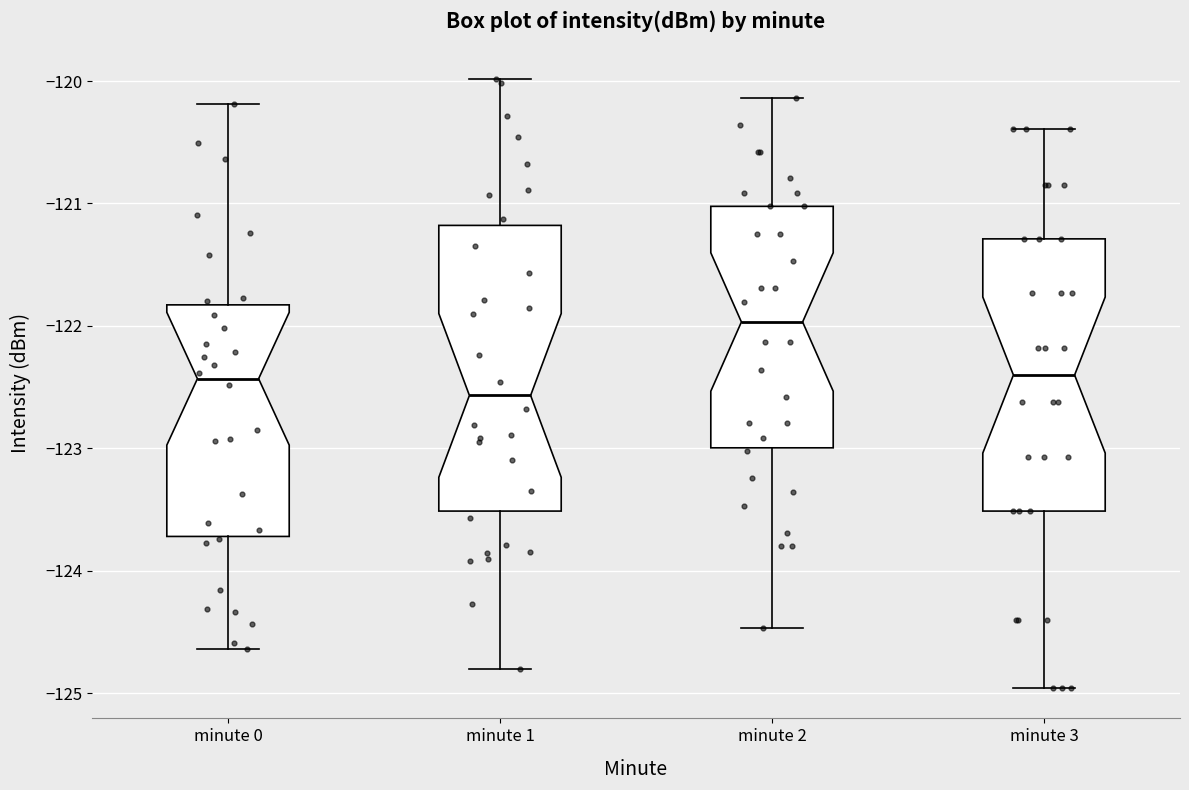

Reading left to right, read every box against the y-axis: the position of its median line, the range the box covers, and the ends of its whiskers. The values are not printed on the chart, so give them approximately, as read against the axis.

minute 0: median -122.4, box -123.7 to -121.8, whiskers -124.6 to -120.2
minute 1: median -122.6, box -123.5 to -121.2, whiskers -124.8 to -120.0
minute 2: median -122.0, box -123.0 to -121.0, whiskers -124.5 to -120.1
minute 3: median -122.4, box -123.5 to -121.3, whiskers -125.0 to -120.4